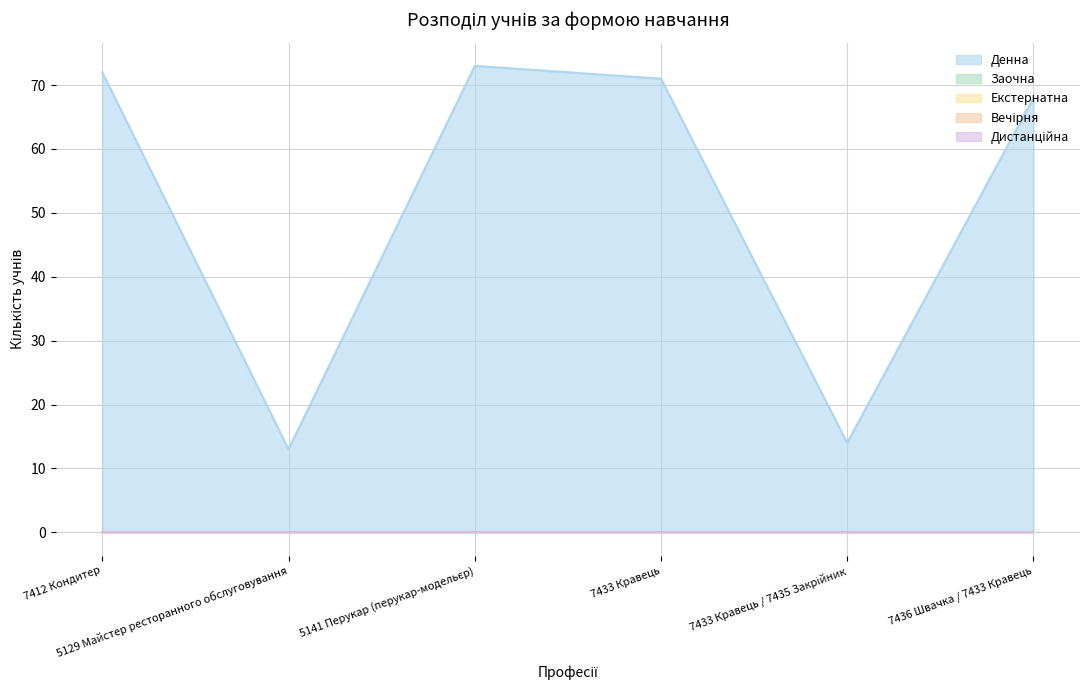

How many data points in Денна are above 71?

2